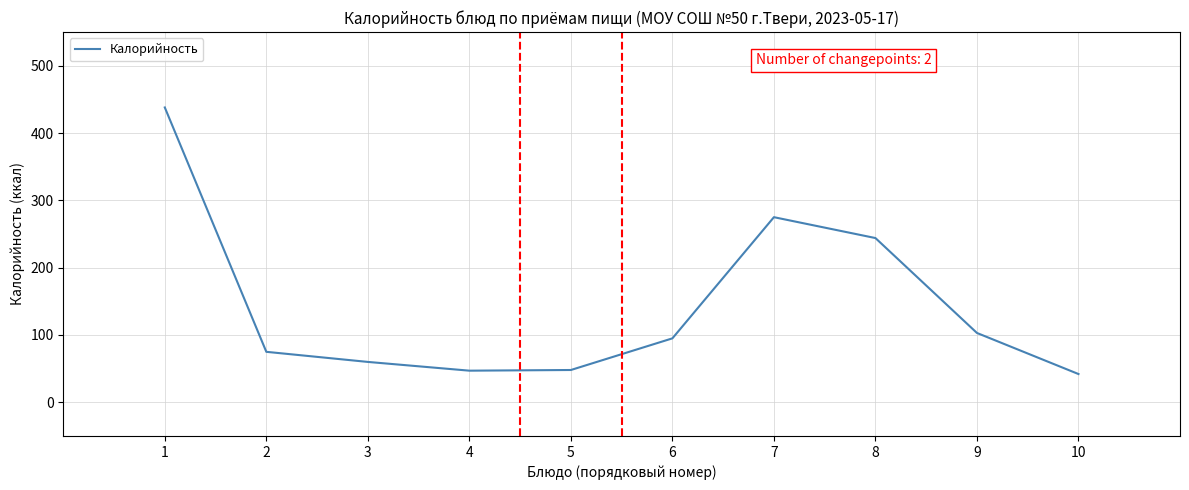

Is it true that the value at 9 is 103?

True